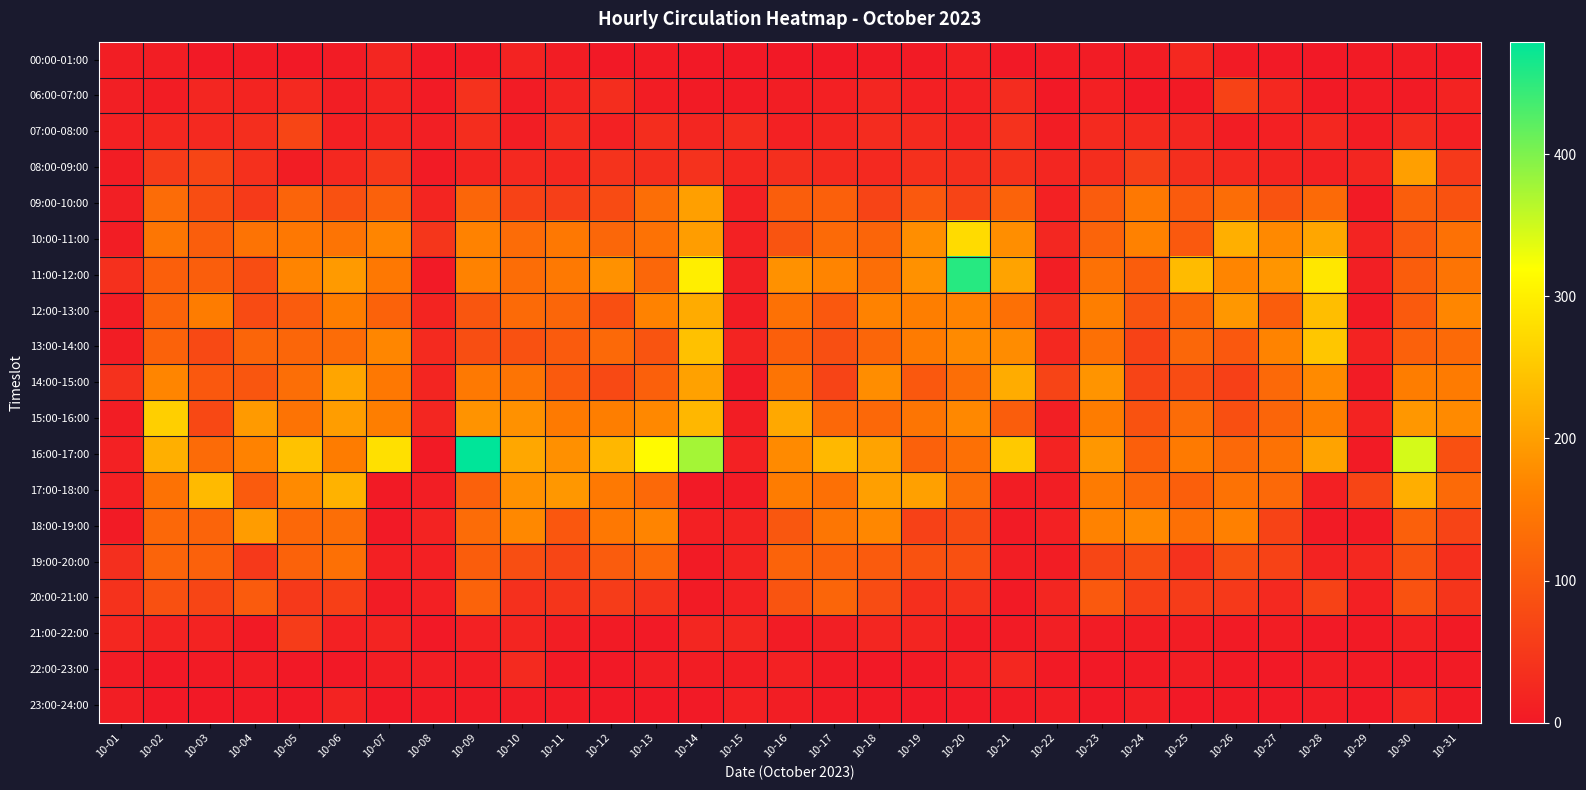

At which category is the sum across all series the highest?

10-14